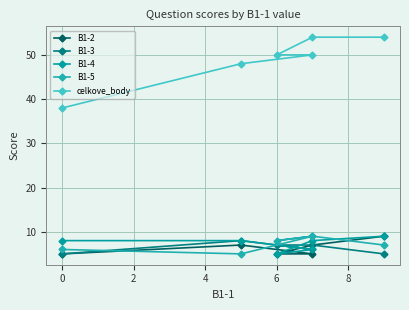

How many series are shown in this chart?

5